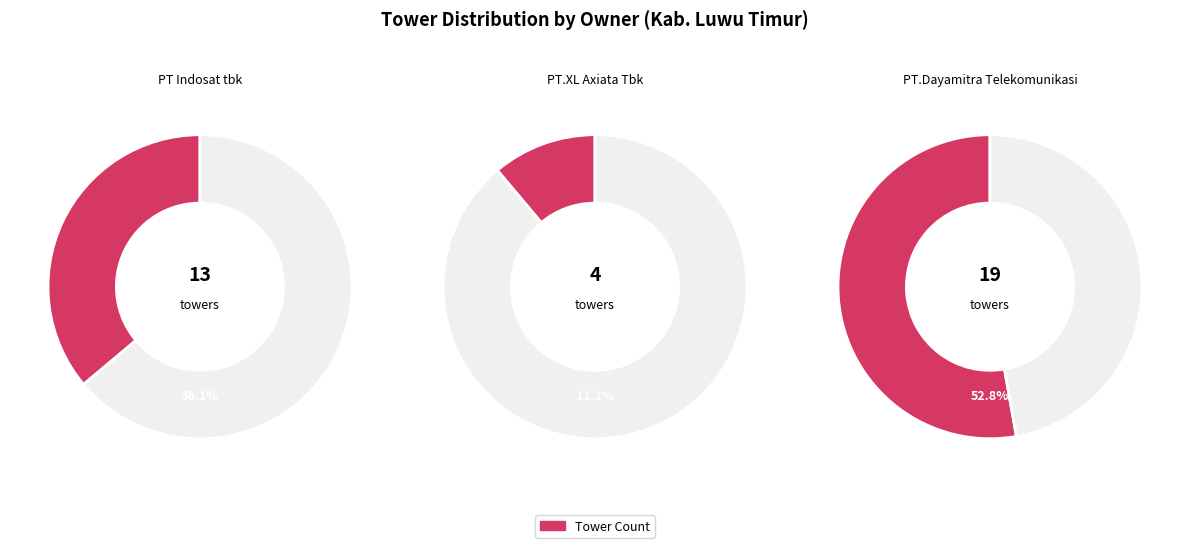

Which category accounts for the majority?

PT.Dayamitra Telekomunikasi